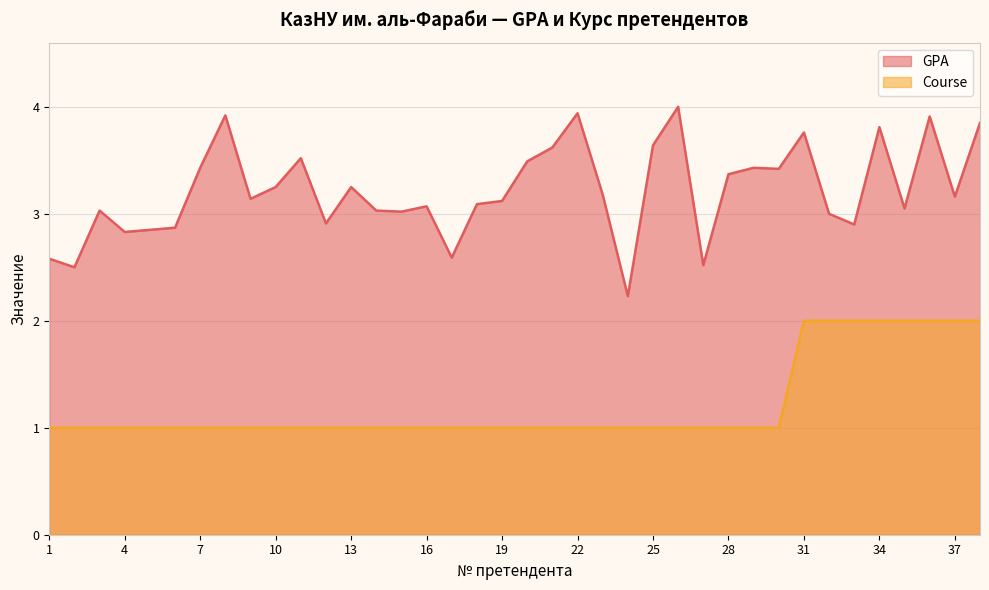

What is the difference between the Course values at 35 and 18?

1.0